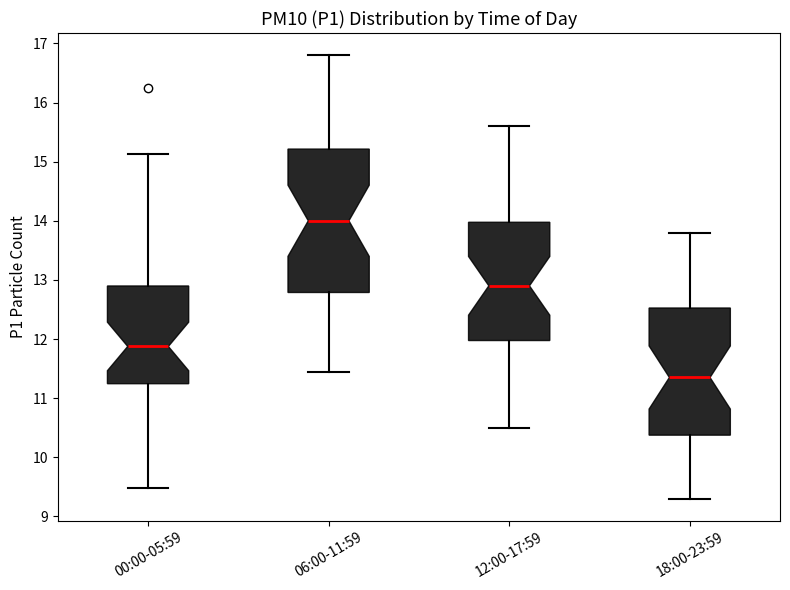

Which box is the tallest, from its lower edge to its upper edge?

06:00-11:59